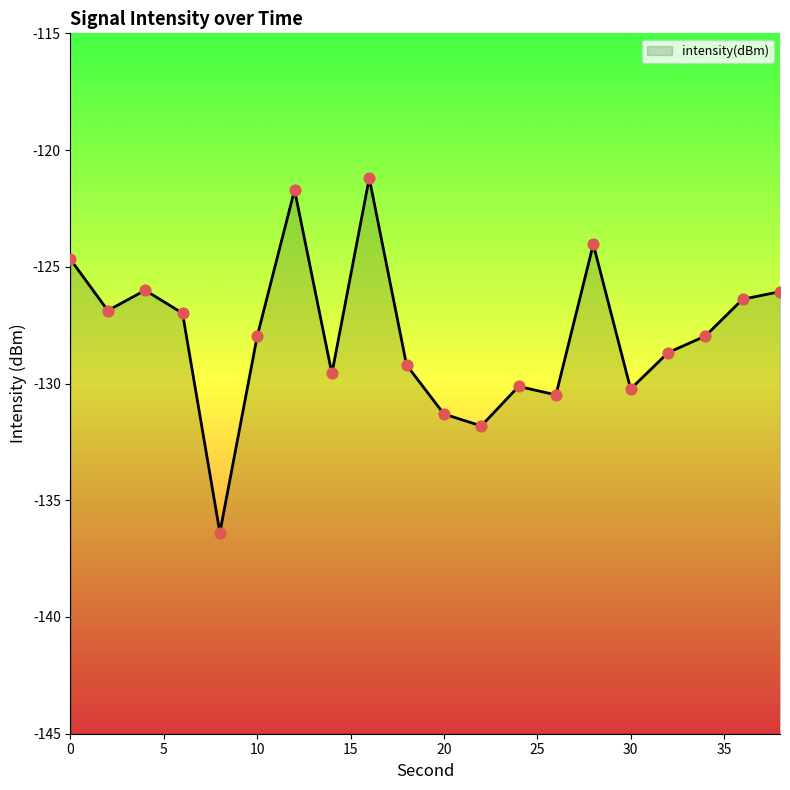

What is the change in value from 0 to 18?

-4.5